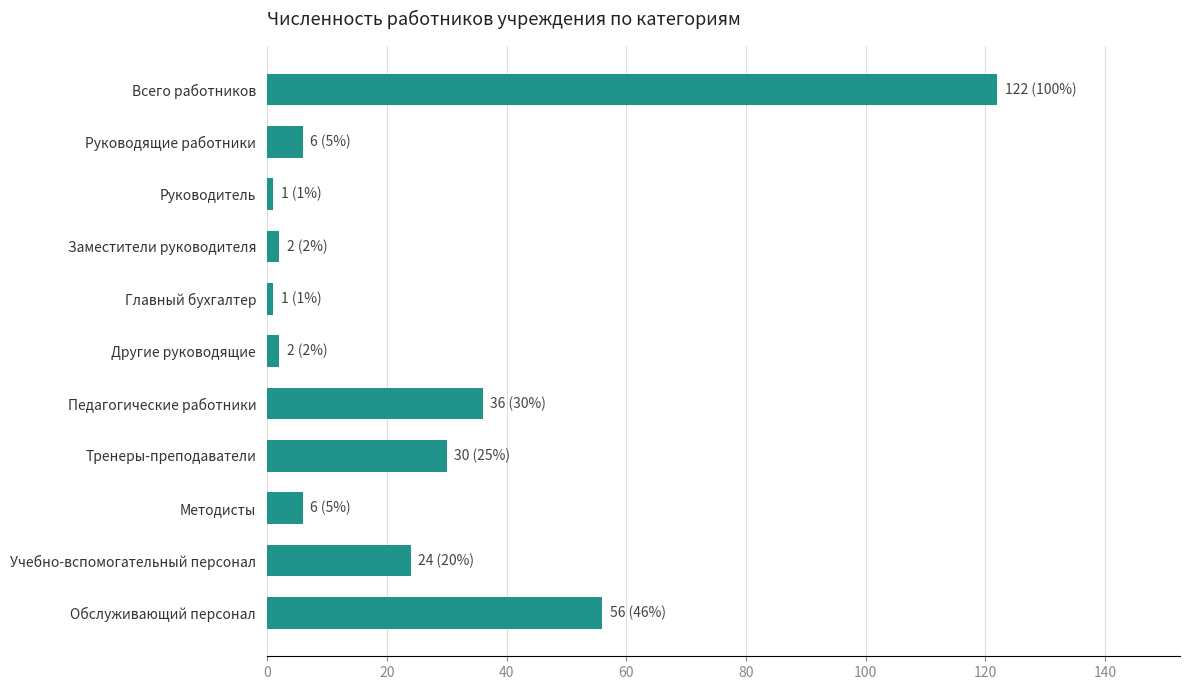

Reading top to bottom, what are all the values shown in this chart?

Всего работников=122	Руководящие работники=6	Руководитель=1	Заместители руководителя=2	Главный бухгалтер=1	Другие руководящие=2	Педагогические работники=36	Тренеры-преподаватели=30	Методисты=6	Учебно-вспомогательный персонал=24	Обслуживающий персонал=56